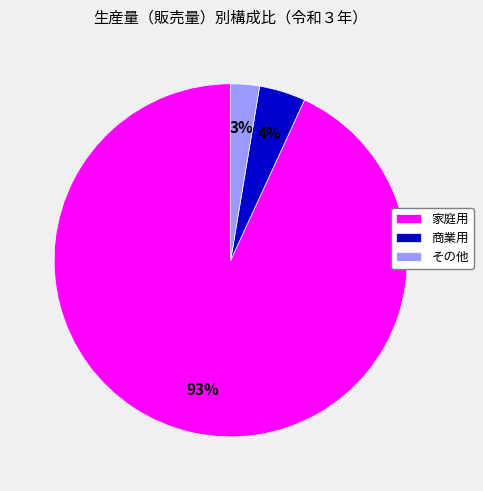

Which slice is the largest?

家庭用